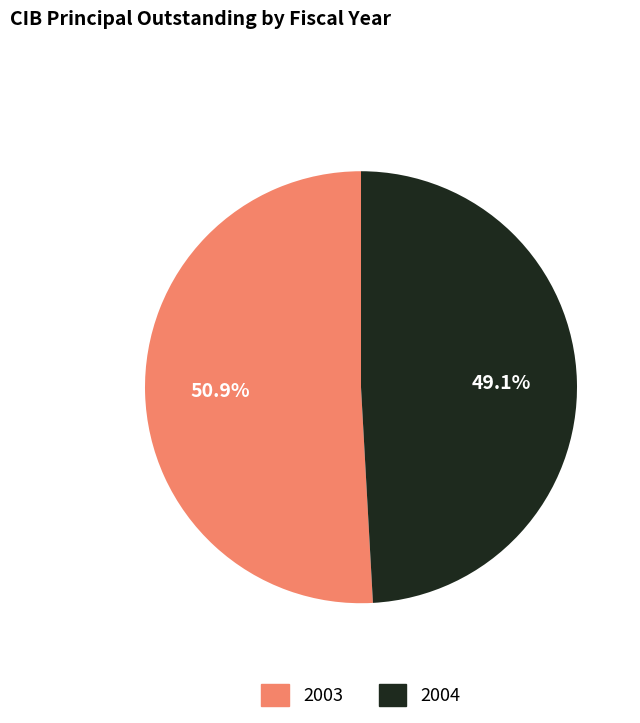

To the nearest percent, what is the difference between the largest and smallest slice percentages?

2%